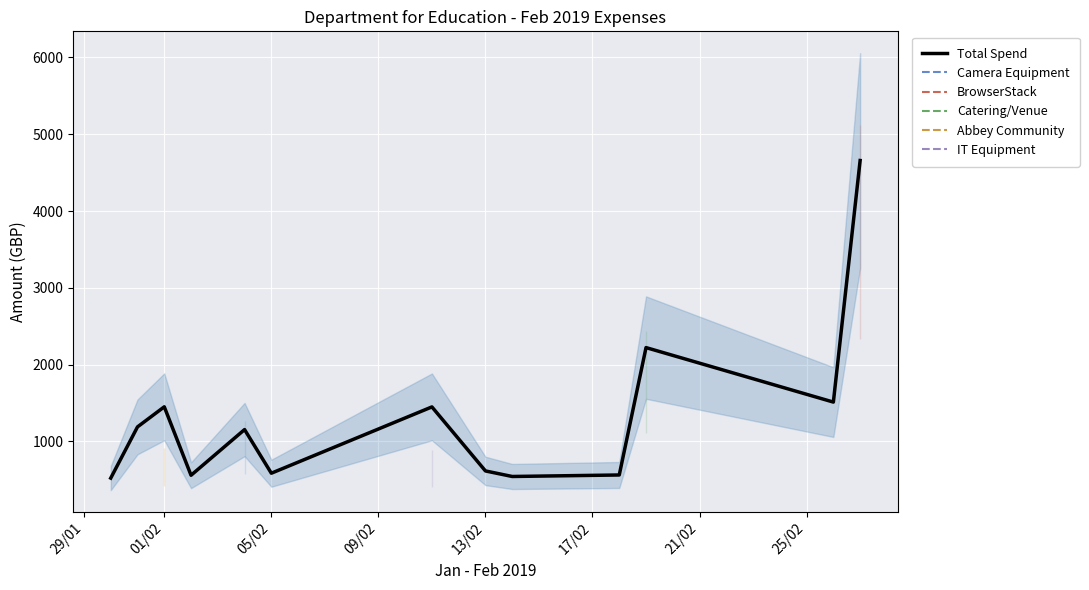

What are all the series names shown in the legend?

Total Spend, Camera Equipment, BrowserStack, Catering/Venue, Abbey Community, IT Equipment